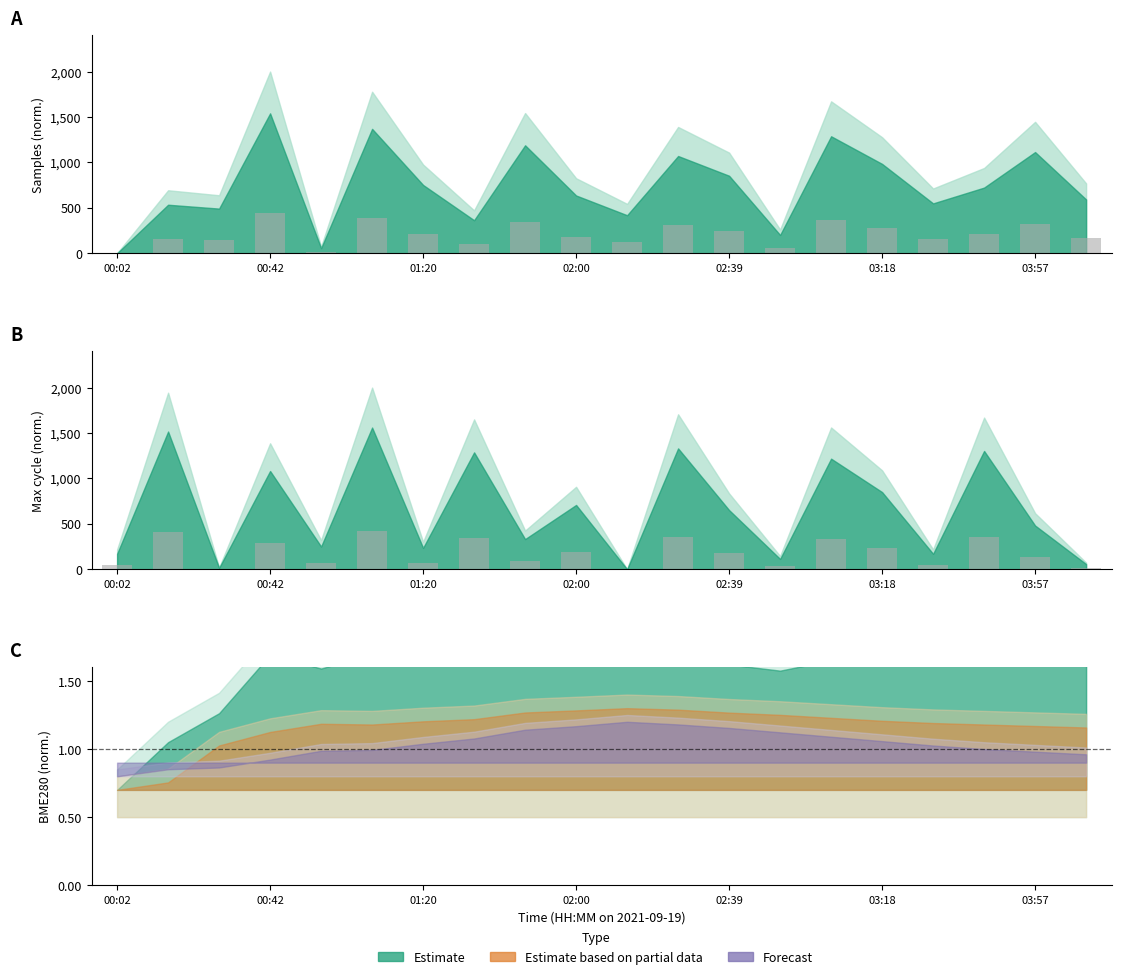

What is the maximum value for Samples (bars)?

440.0